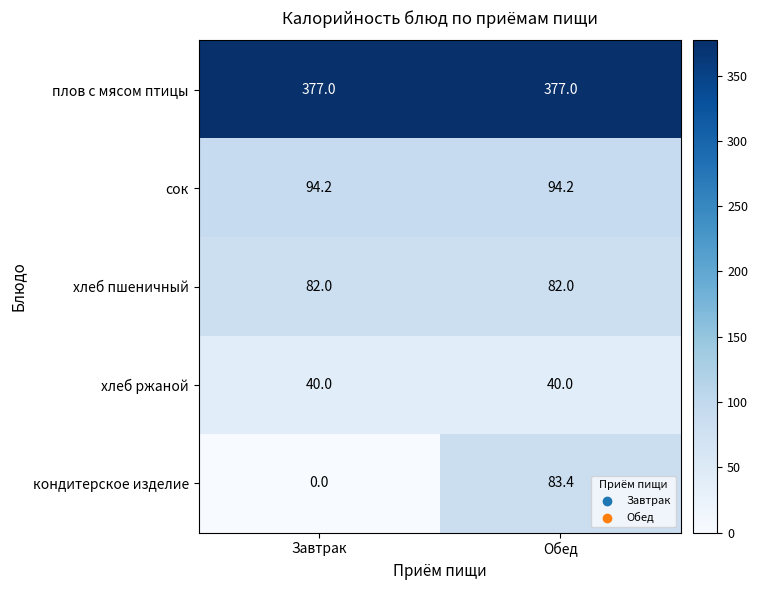

Rank the series at Обед from lowest to highest value.

хлеб ржаной, хлеб пшеничный, кондитерское изделие, сок, плов с мясом птицы